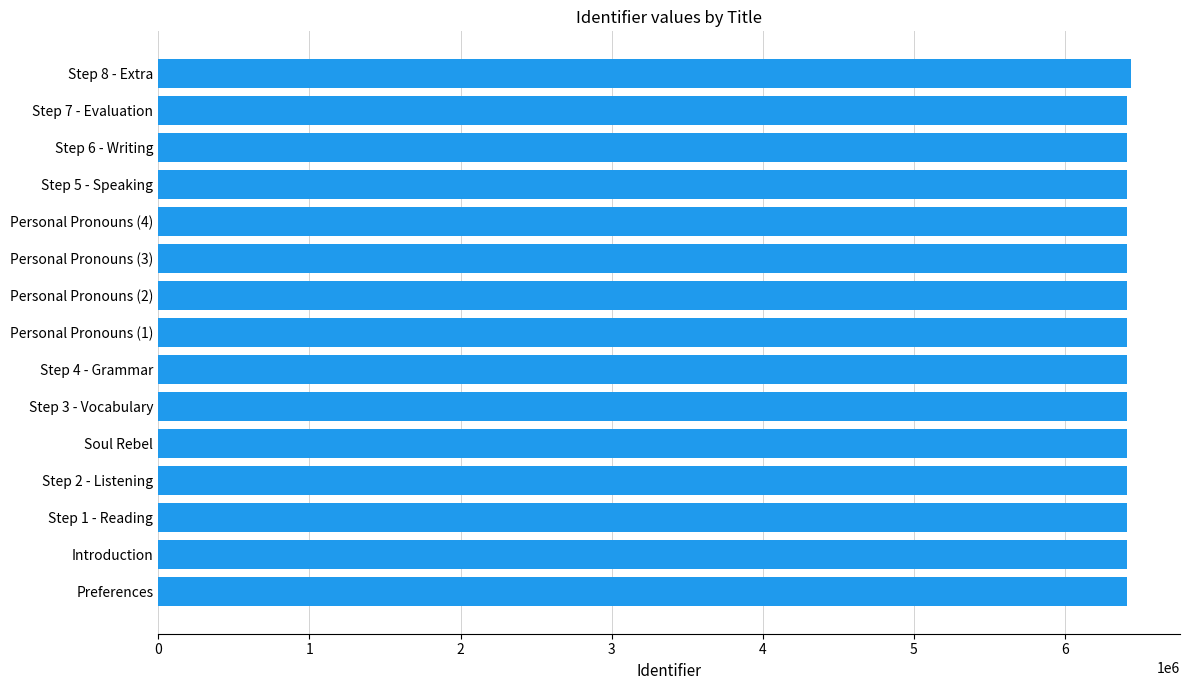

The value at Personal Pronouns (1) is 6408346. True or false?

True